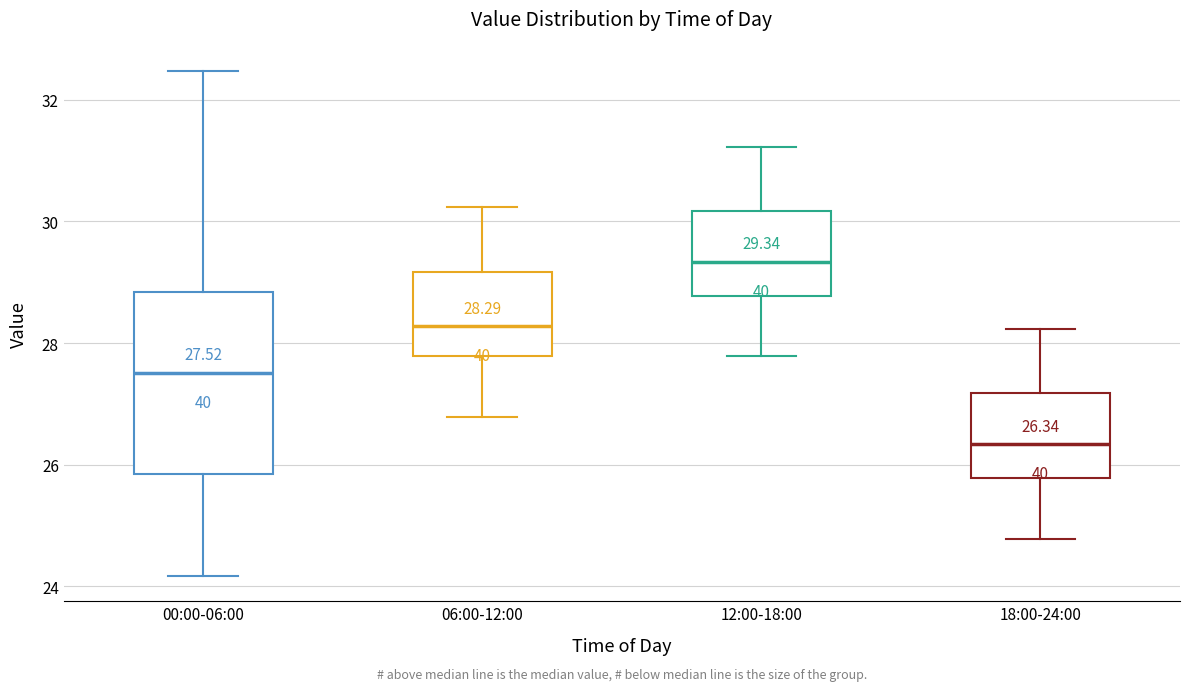

Which box is the tallest, from its lower edge to its upper edge?

00:00-06:00